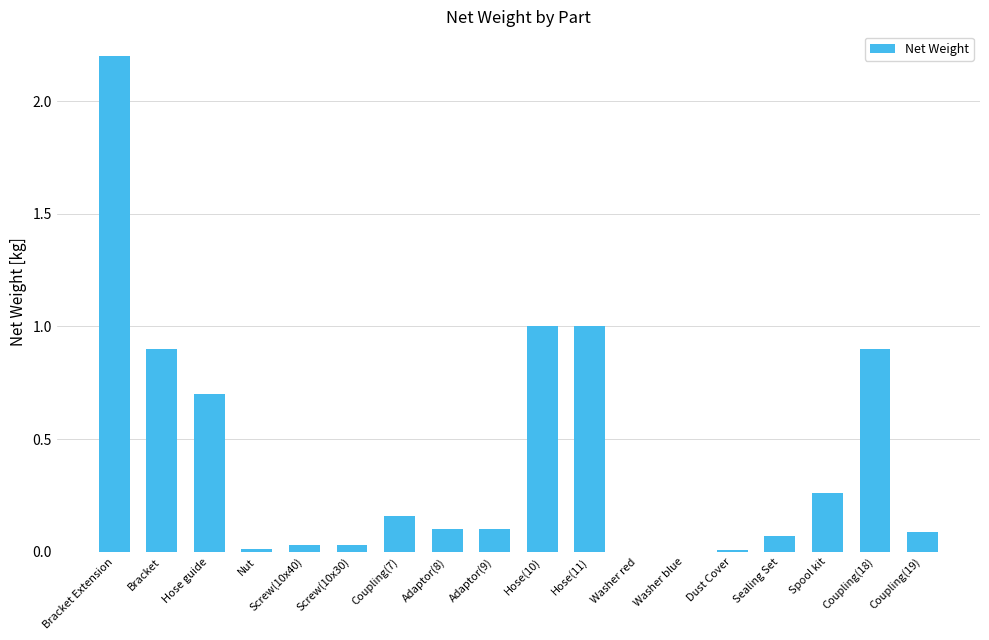

True or false: the data shows 1.6 at Hose(11).

False